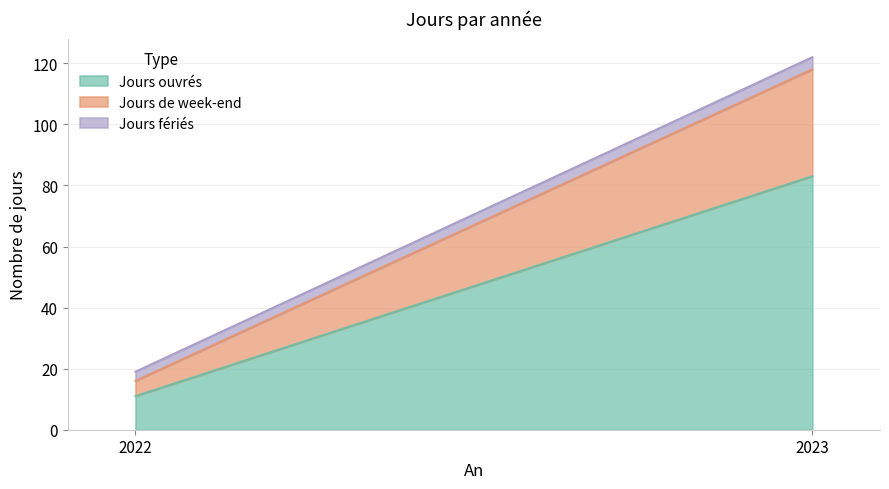

Reading left to right, transcribe all the data shown in this chart.

Jours ouvrés: 2022=11	2023=83
Jours de week-end: 2022=5	2023=35
Jours fériés: 2022=3	2023=4